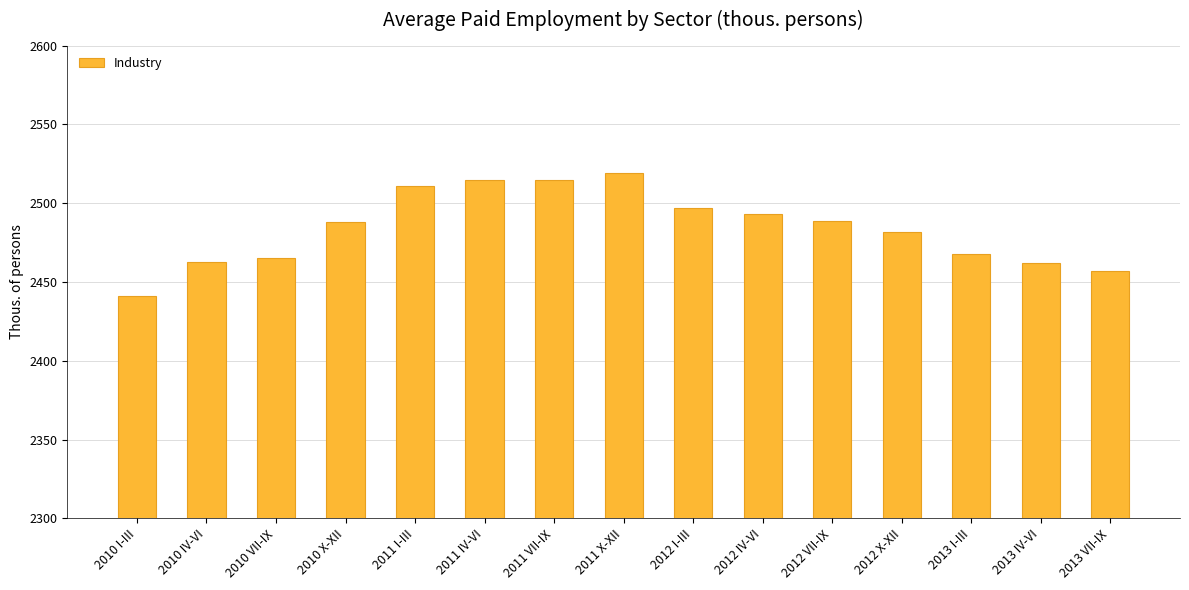

What is the minimum value shown in the chart?

2441